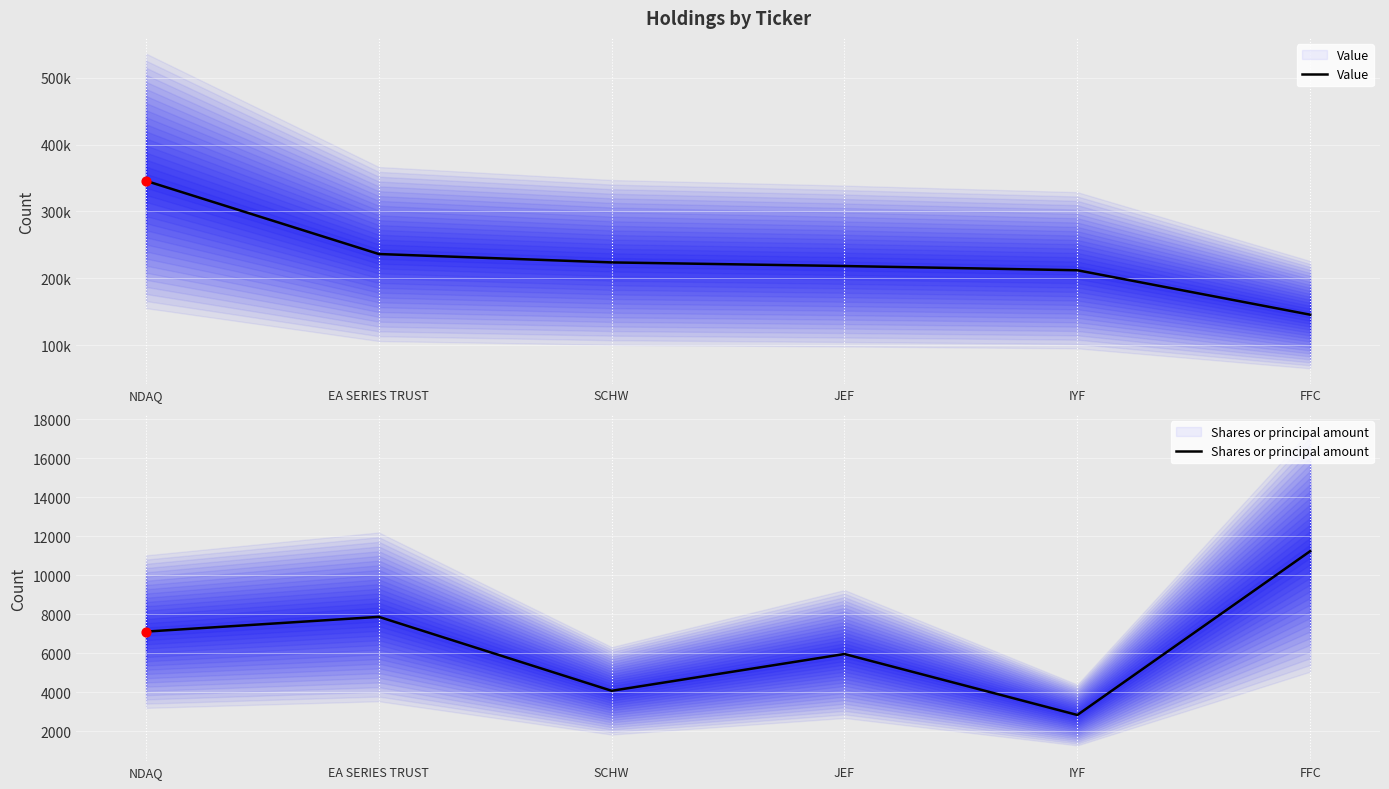

At which category is the sum across all series the highest?

NDAQ